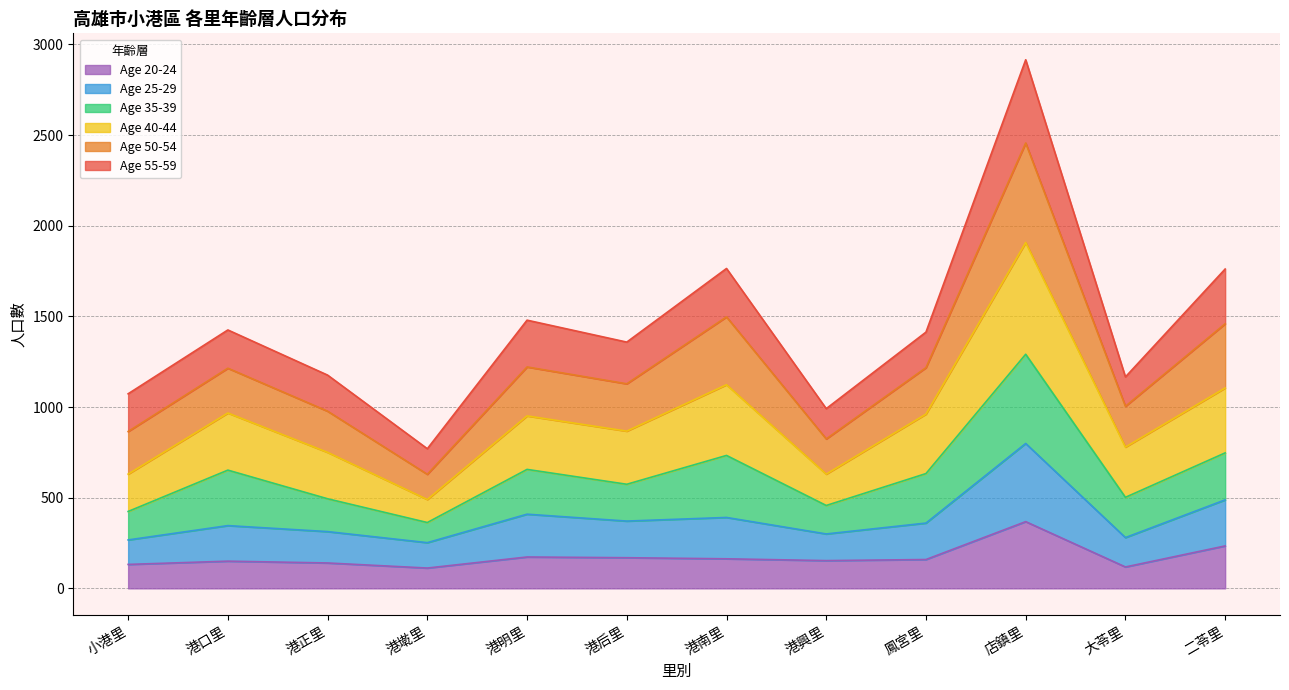

Does the chart display data point markers on the line(s)?

No